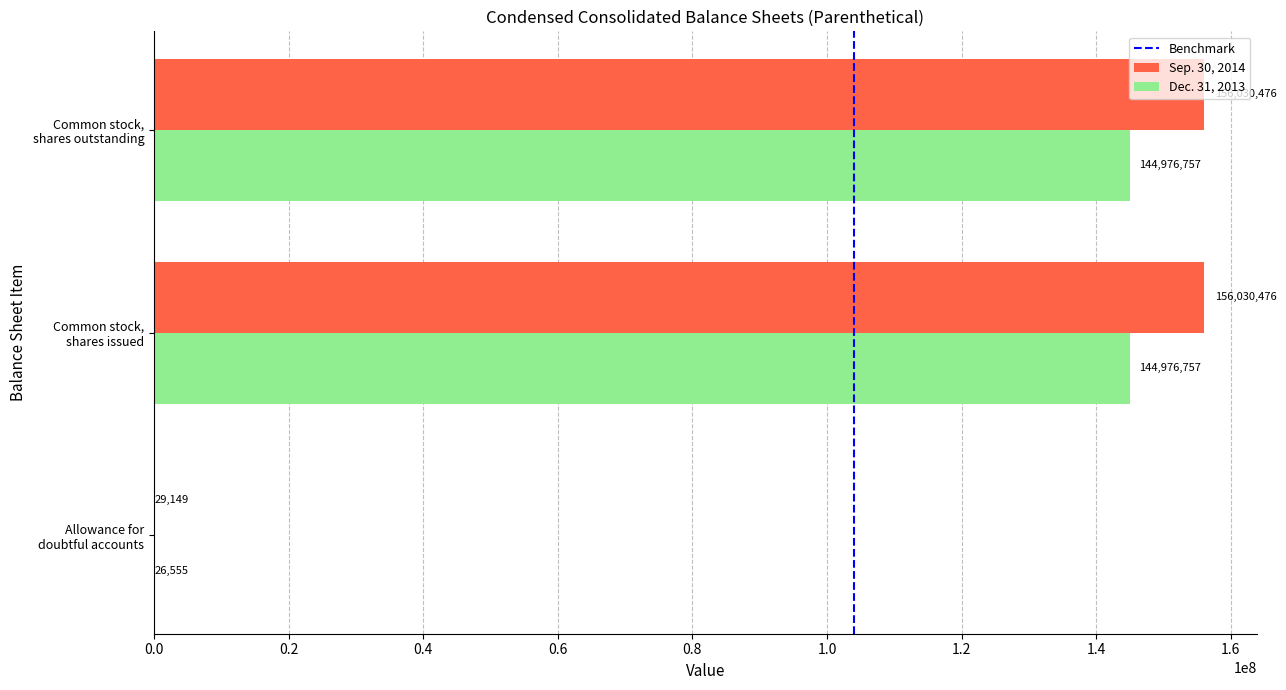

Which series has the largest total across all categories?

Sep. 30, 2014